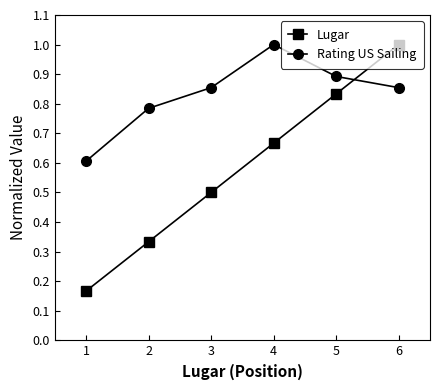

Where is Rating US Sailing nearest to the value 0?

1